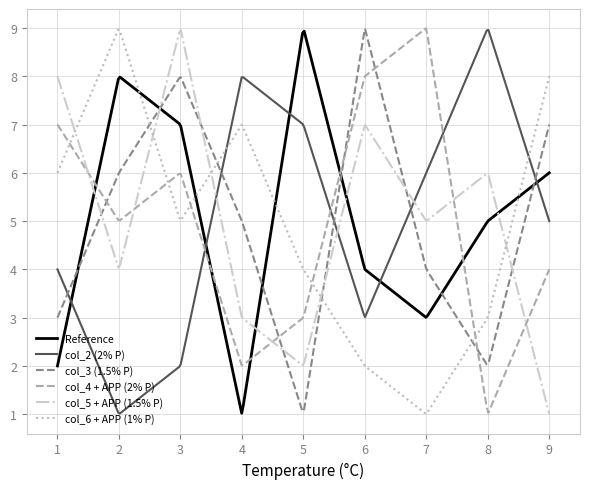

What is the highest value of the col_6 + APP (1% P) series?

9.0